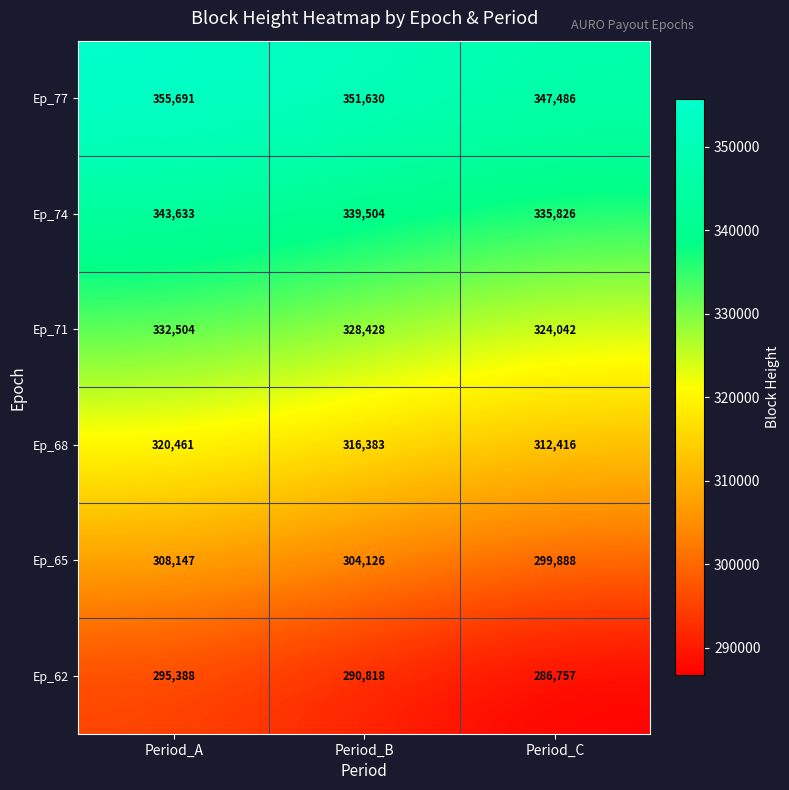

The Ep_62 series shows 132695 at Period_A. True or false?

False